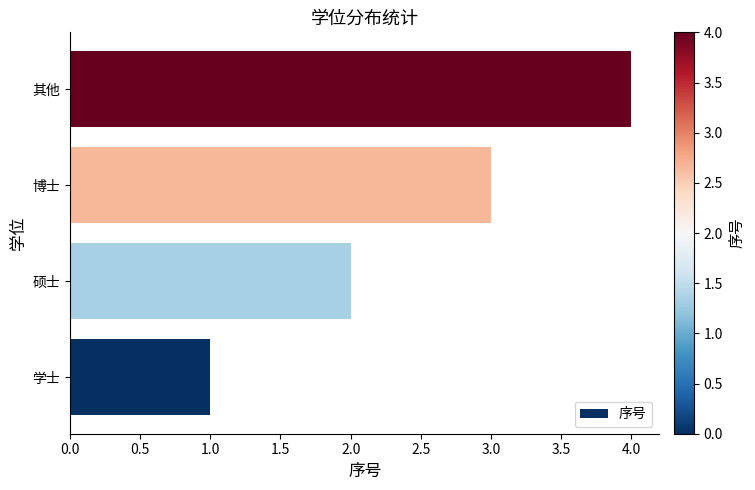

What is the difference between the maximum and minimum values?

3